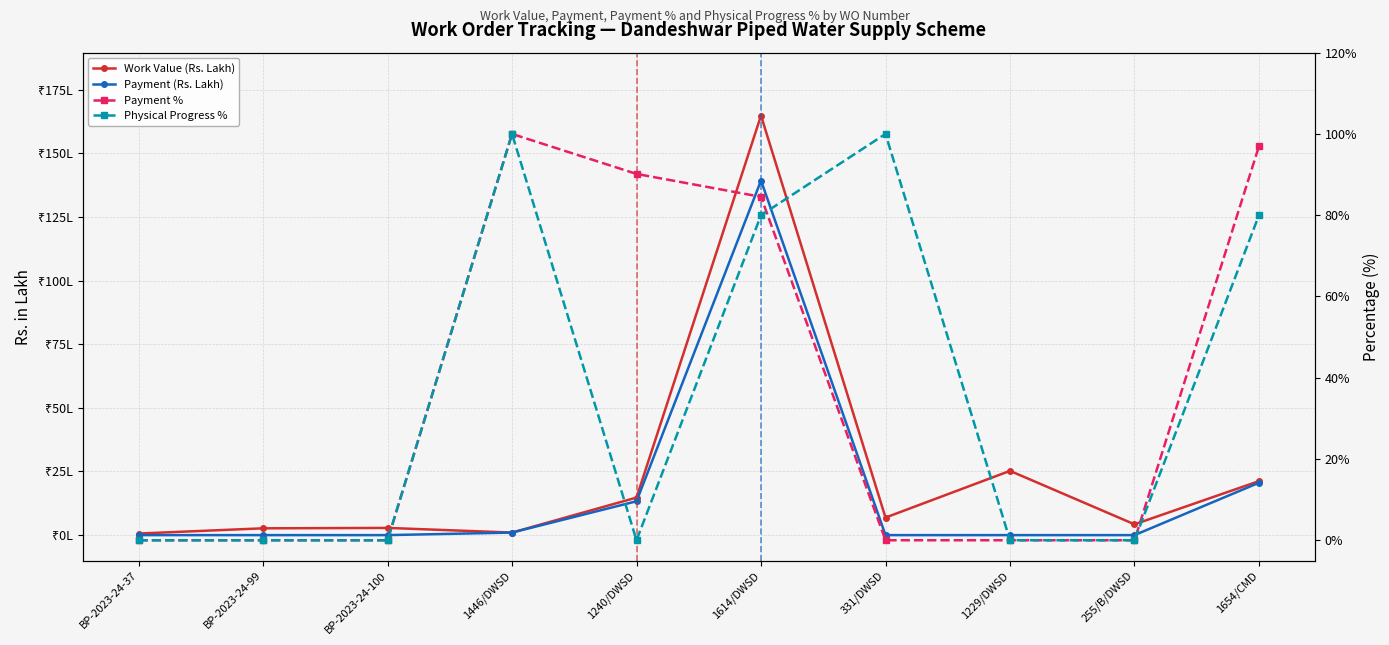

Where do Payment % and Physical Progress % first cross each other?

1614/DWSD and 331/DWSD